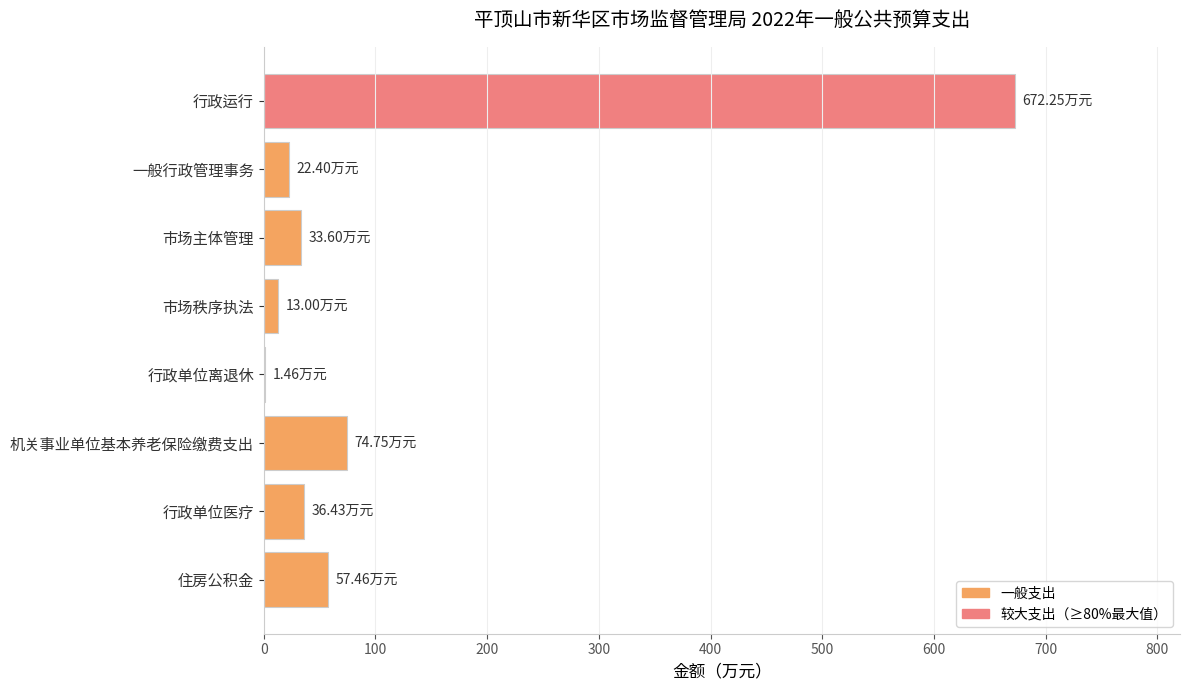

Between 行政单位离退休 and 一般行政管理事务, which is larger?

一般行政管理事务